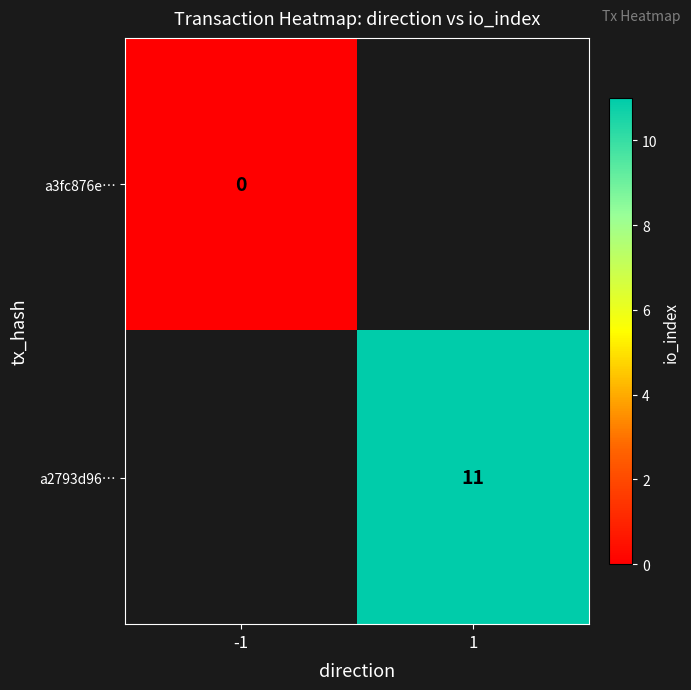

Is the value of a3fc876e… at 1 greater than the value of a2793d96… at -1?

No